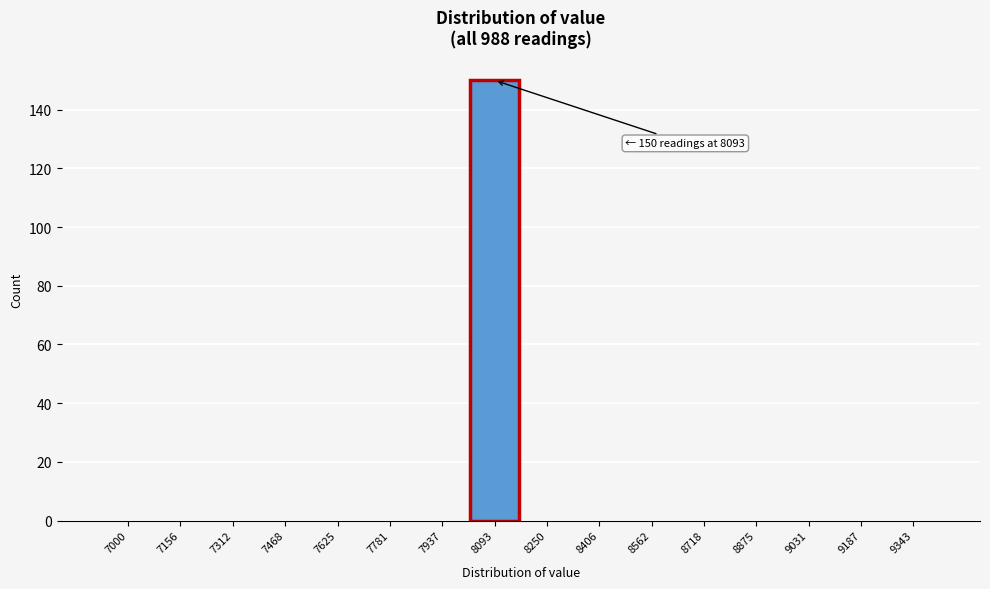

Reading left to right, extract all data points from this chart.

7000=0	7156=0	7312=0	7468=0	7625=0	7781=0	7937=0	8093=150	8250=0	8406=0	8562=0	8718=0	8875=0	9031=0	9187=0	9343=0